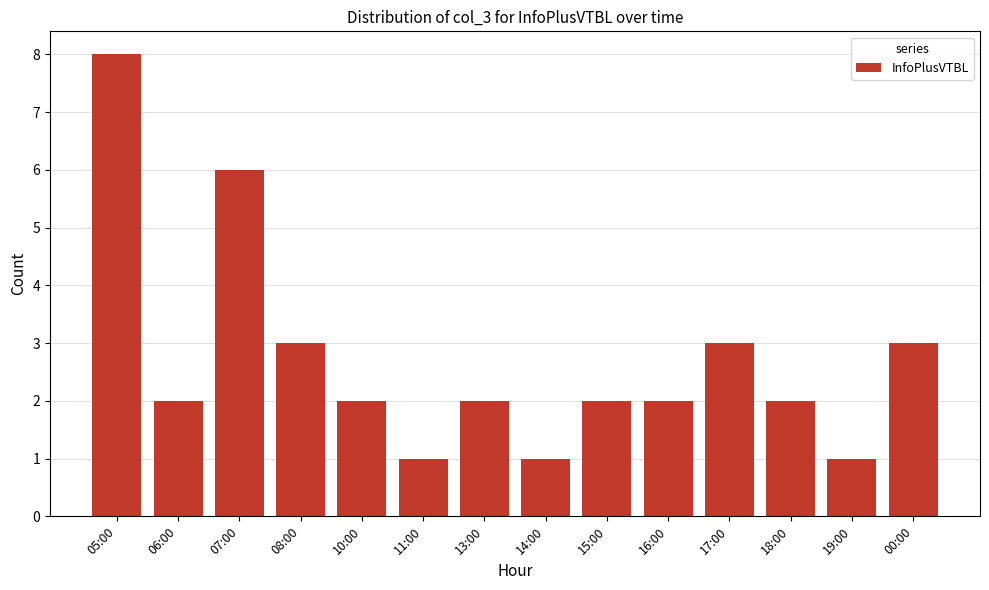

What is the approximate value at 17:00?

3